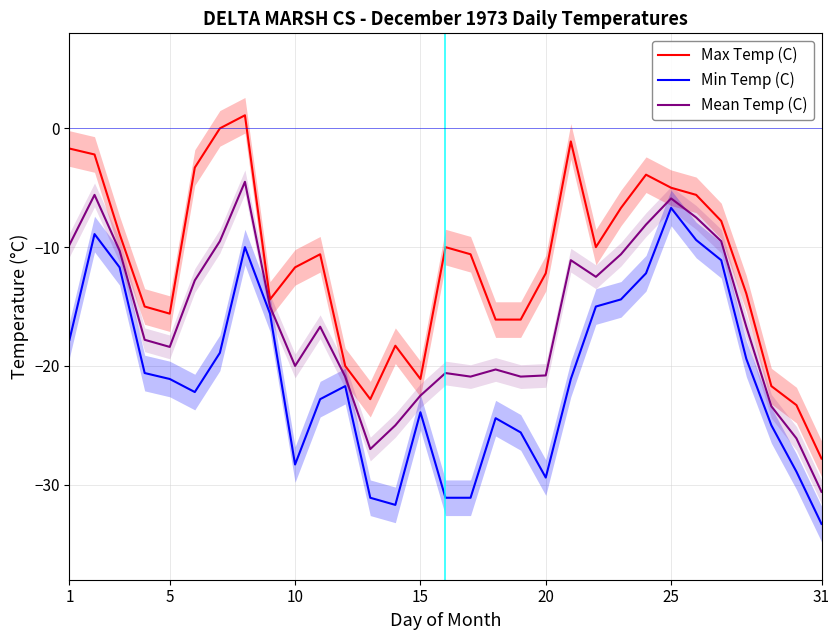

The value of Min Temp (C) at 25 is -6.7. True or false?

True